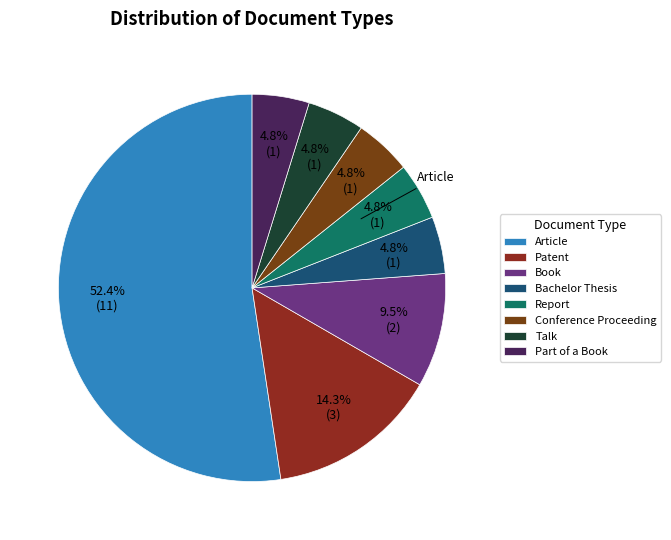

What is the ratio of the value at Part of a Book to the value at Talk?

1.0